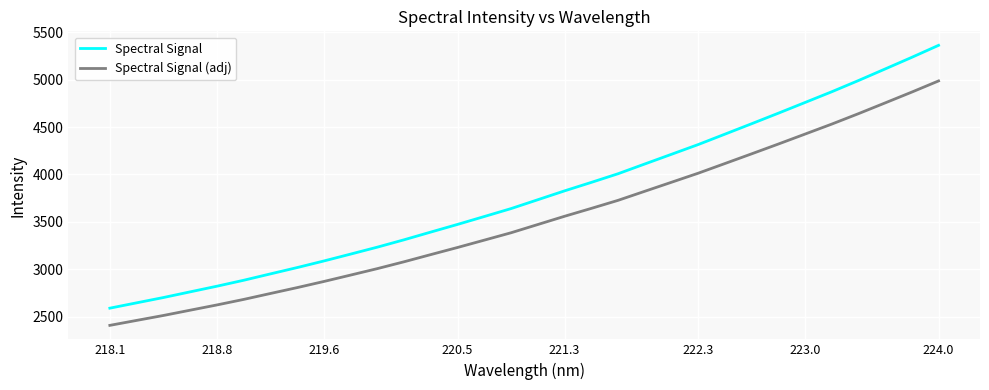

List the series in order of their overall mean, lowest first.

Spectral Signal (adj), Spectral Signal